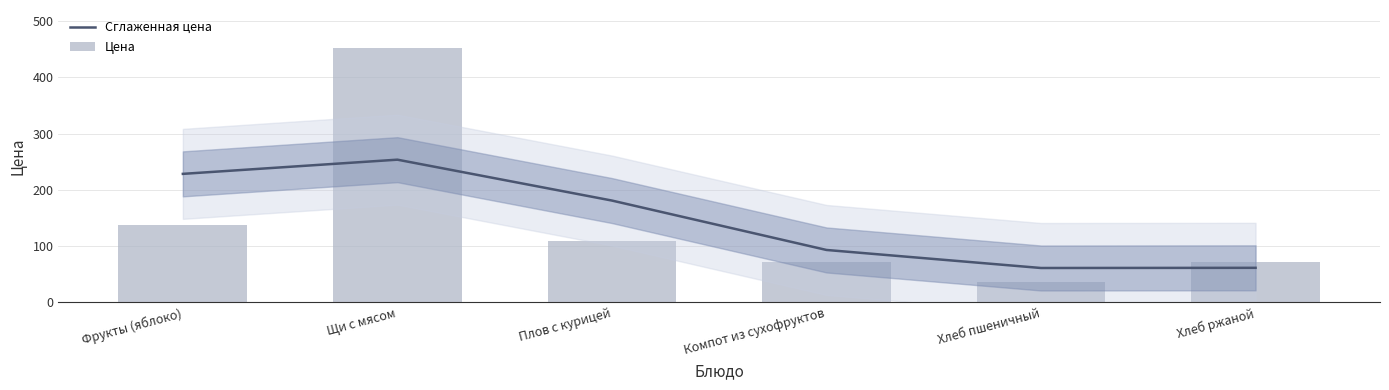

At which label does Сглаженная цена first exceed 181?

Фрукты (яблоко)